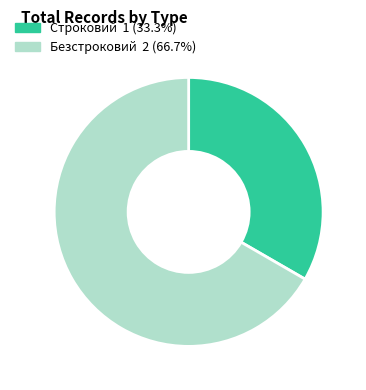

Is it true that Строковий is 33% of the pie?

True